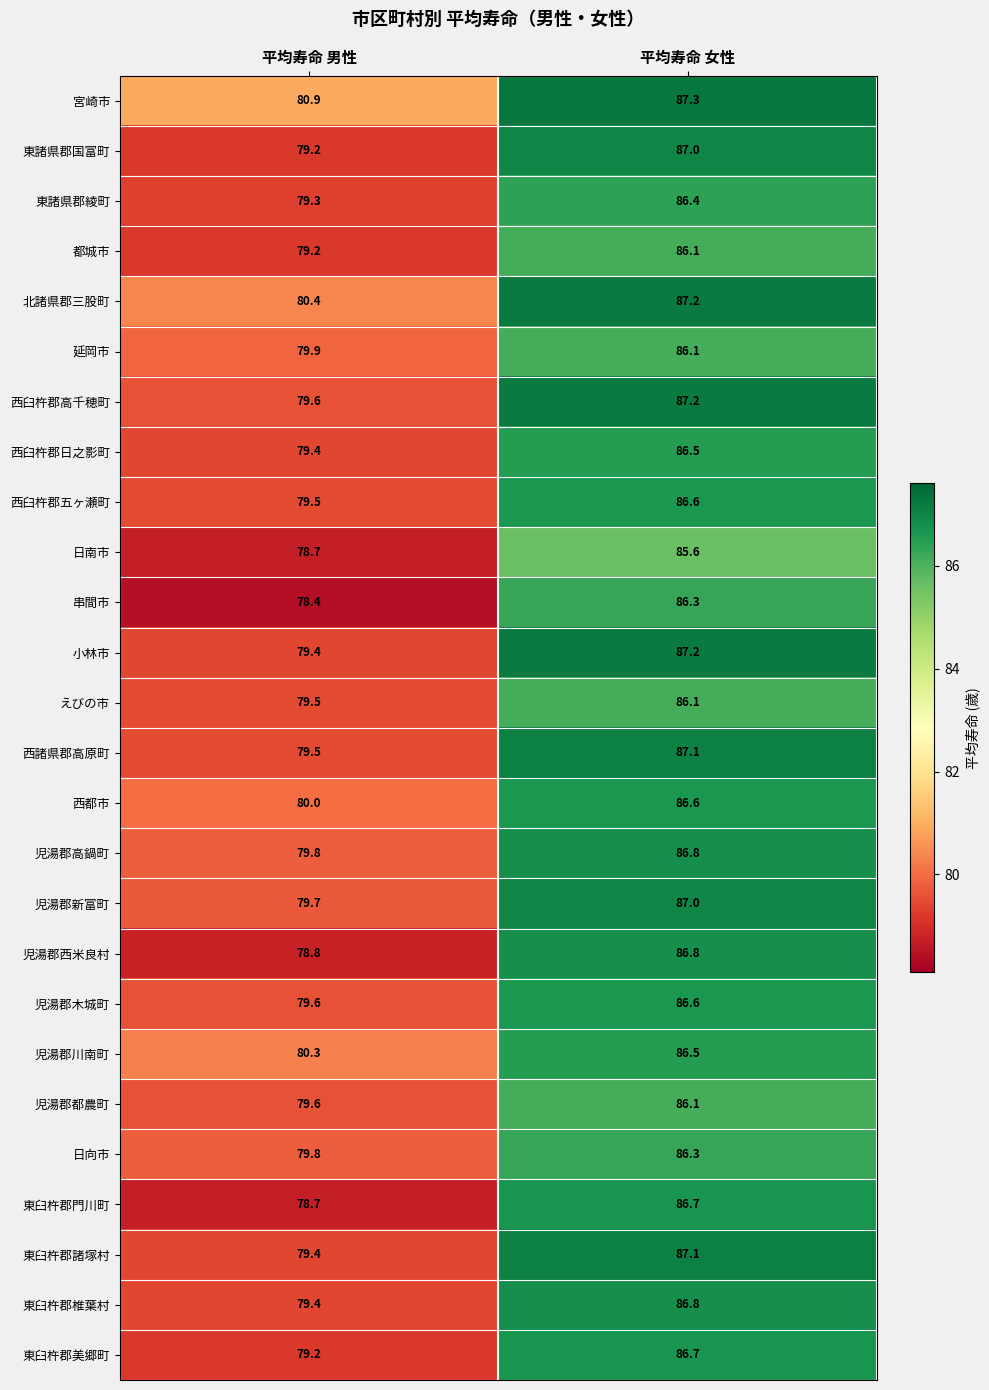

What is the difference between the maximum and minimum values in the 日南市 series?

6.9